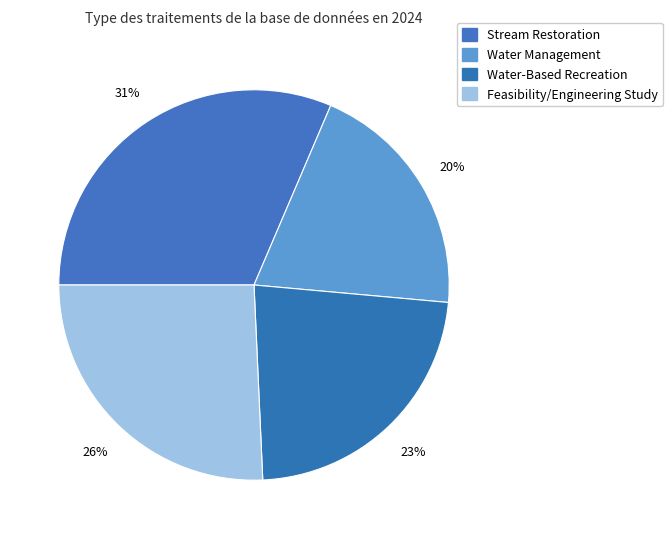

Is the sum of Feasibility/Engineering Study and Water-Based Recreation greater than half?

No